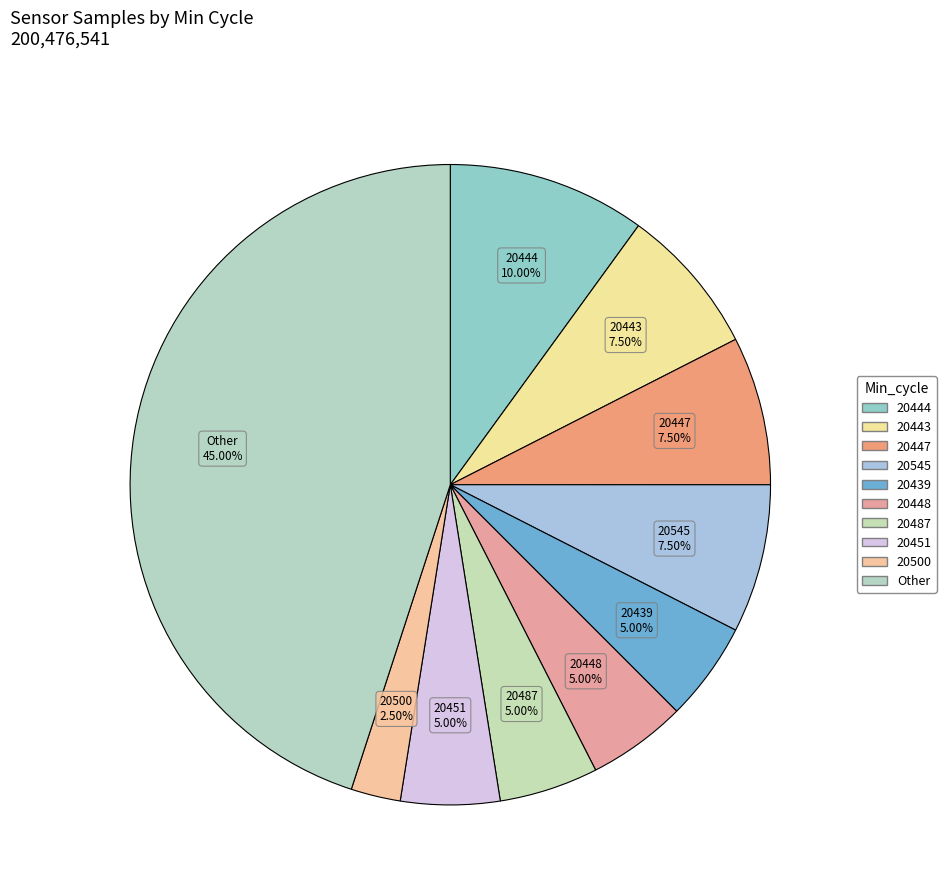

Count the number of slices in the pie.

10